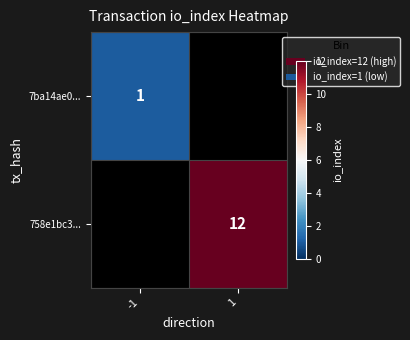

The 7ba14ae0... series shows 0 at -1. True or false?

False